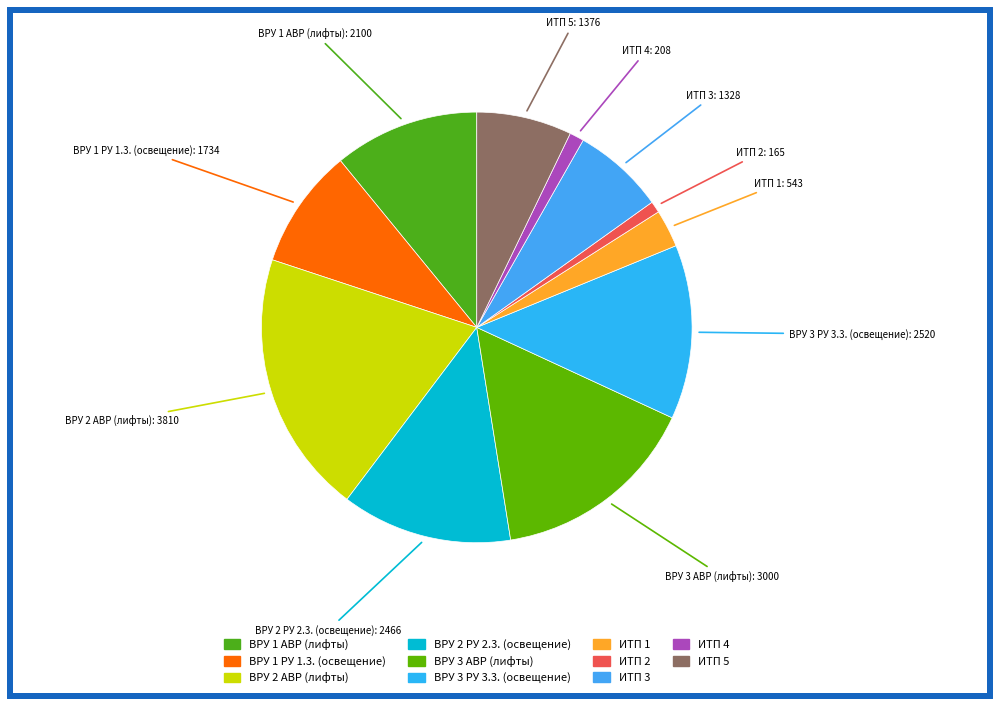

Count the number of slices in the pie.

11